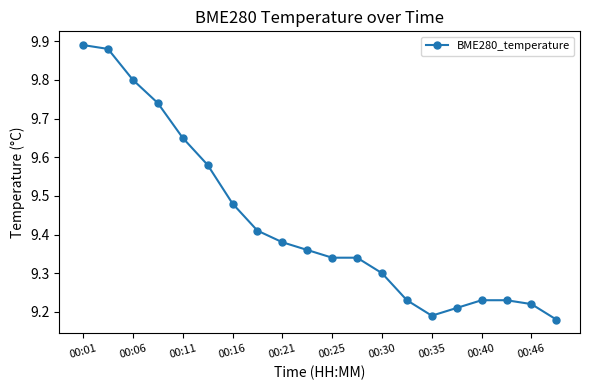

What is the difference between the maximum and second lowest values?

0.7